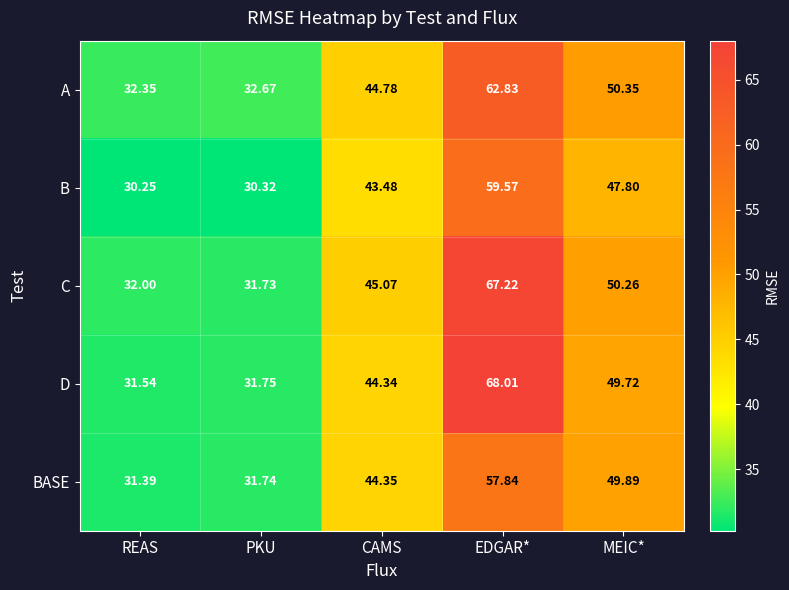

Where does the D series first go above 44?

CAMS